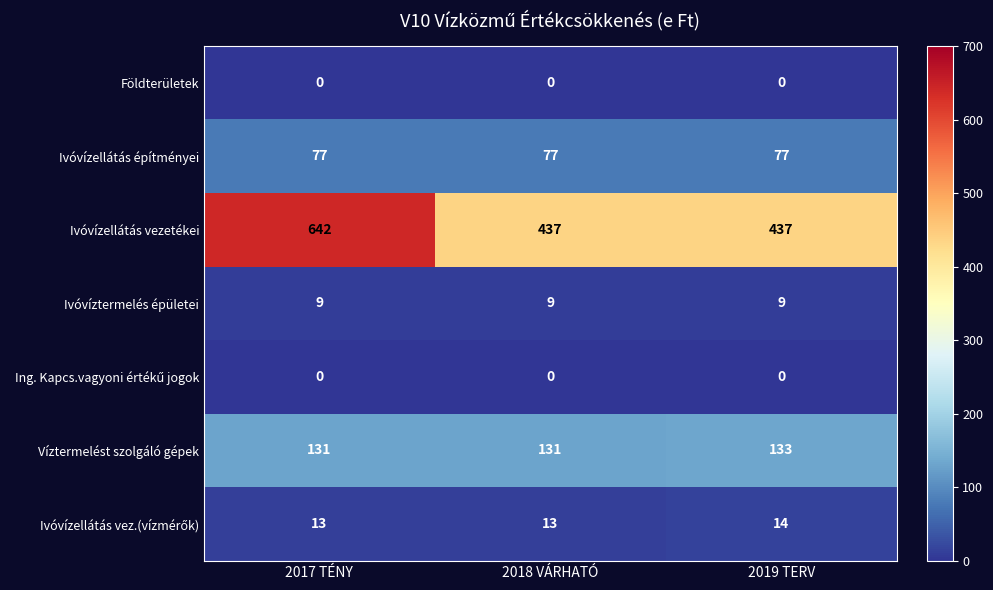

The value of Földterületek at 2018 VÁRHATÓ is 0. True or false?

True